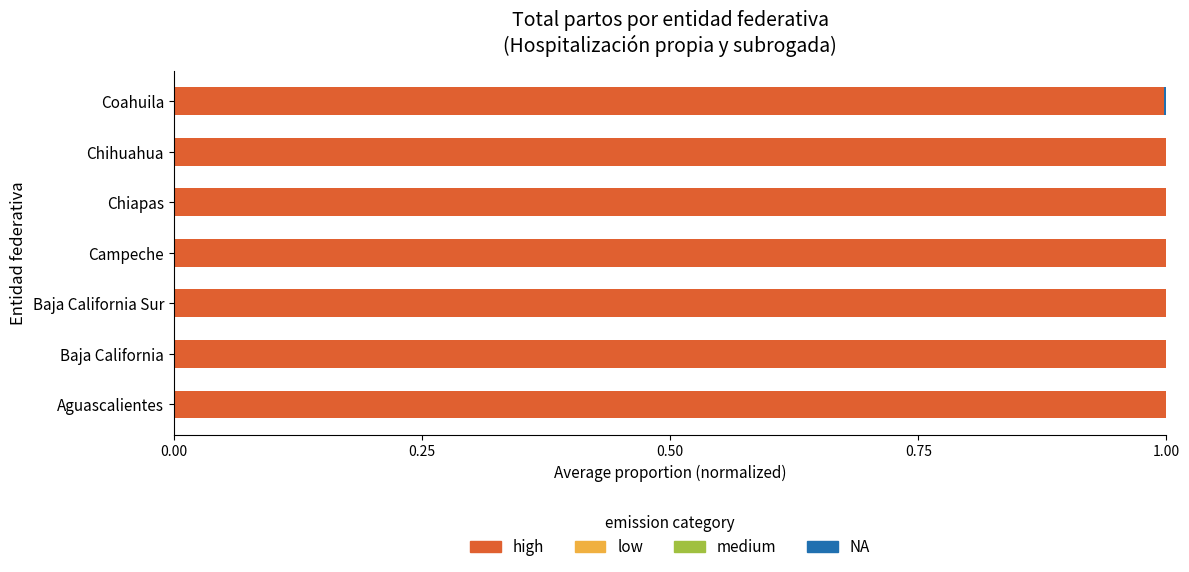

What is the maximum value for high?

1.0